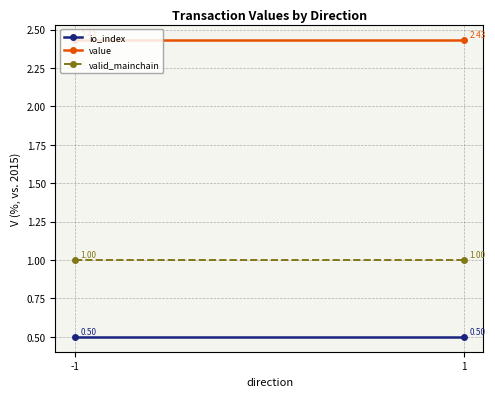

What is the highest value of the io_index series?

0.5